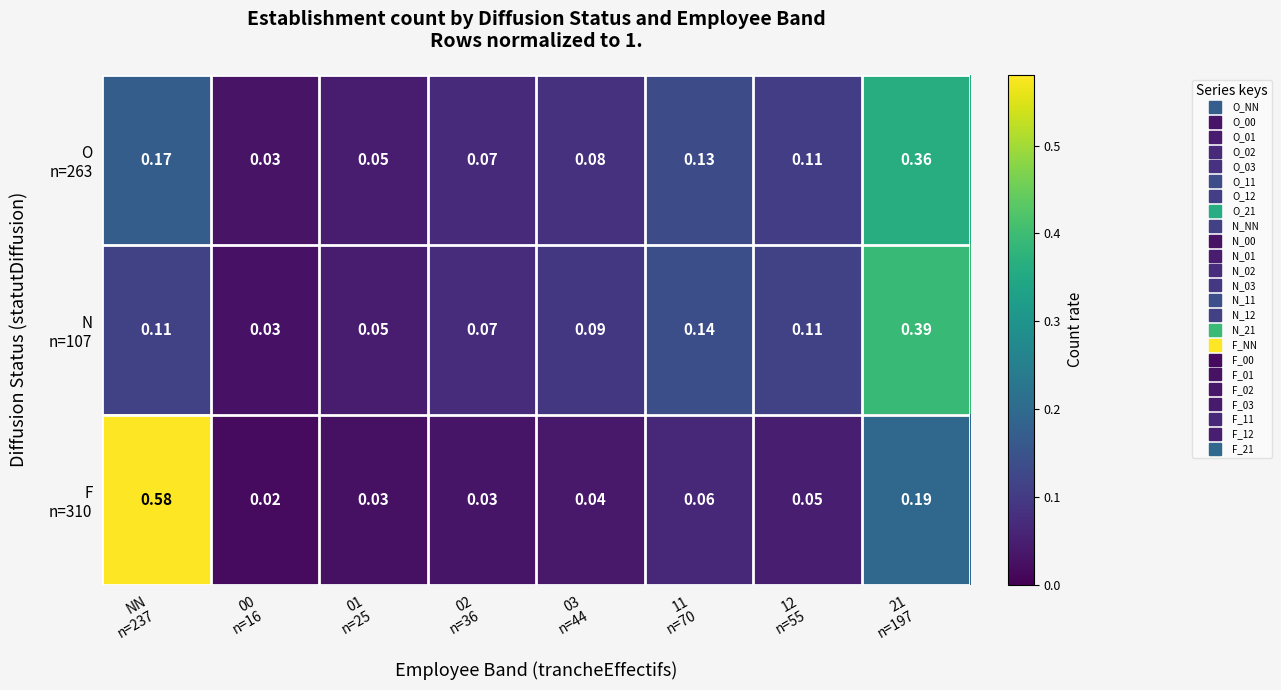

Which has a higher value, NN
n=237 or 21
n=197?

21
n=197